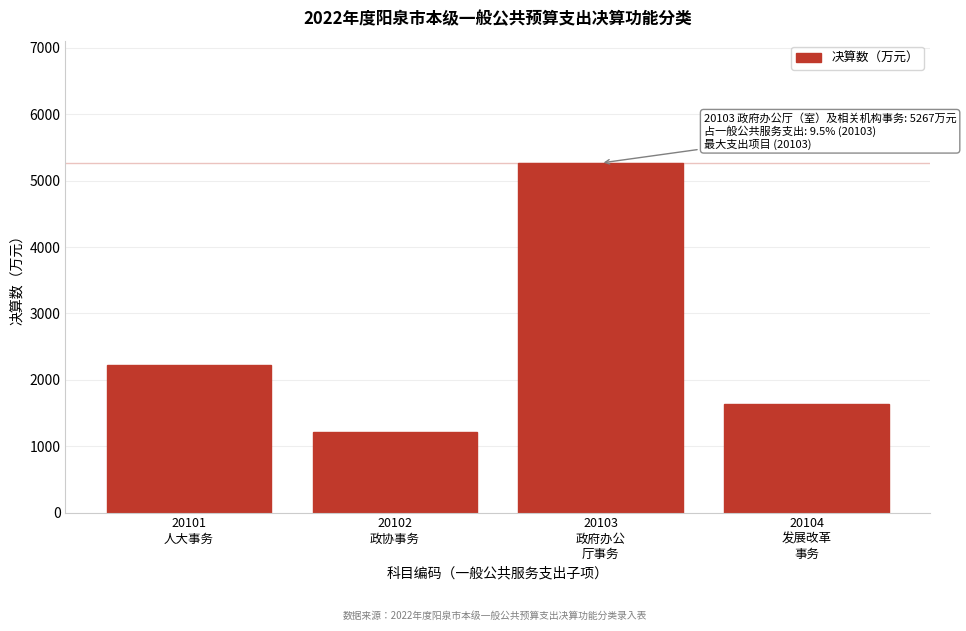

What is the value of the 3rd bar from the left?

5267